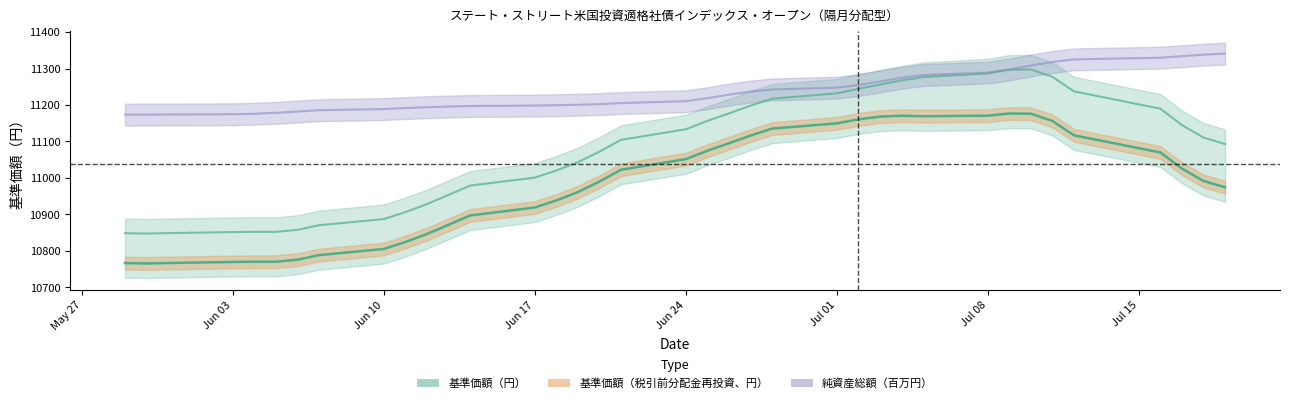

True or false: 基準価額（円） has a value of 14761.8 at 2024-06-28.

False